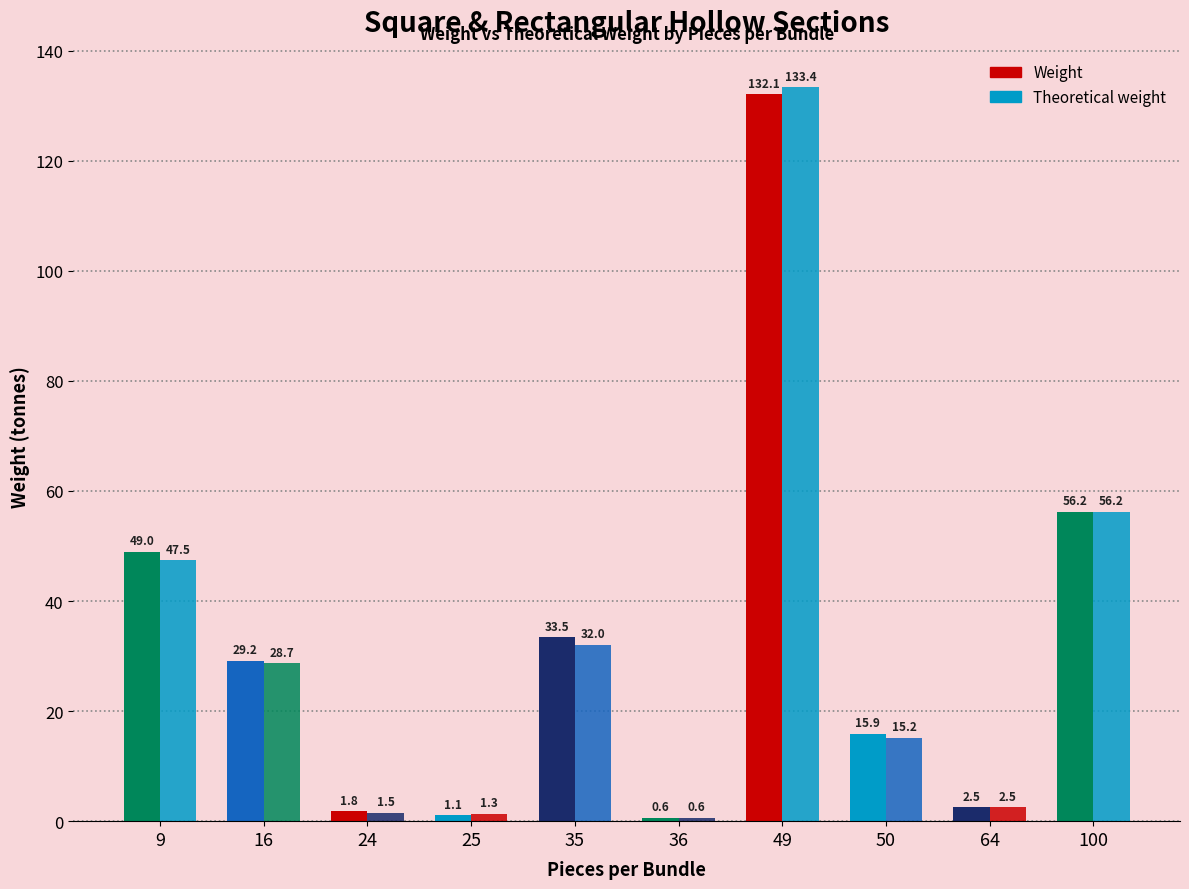

True or false: Theoretical weight has a value of 10.0 at 50.

False